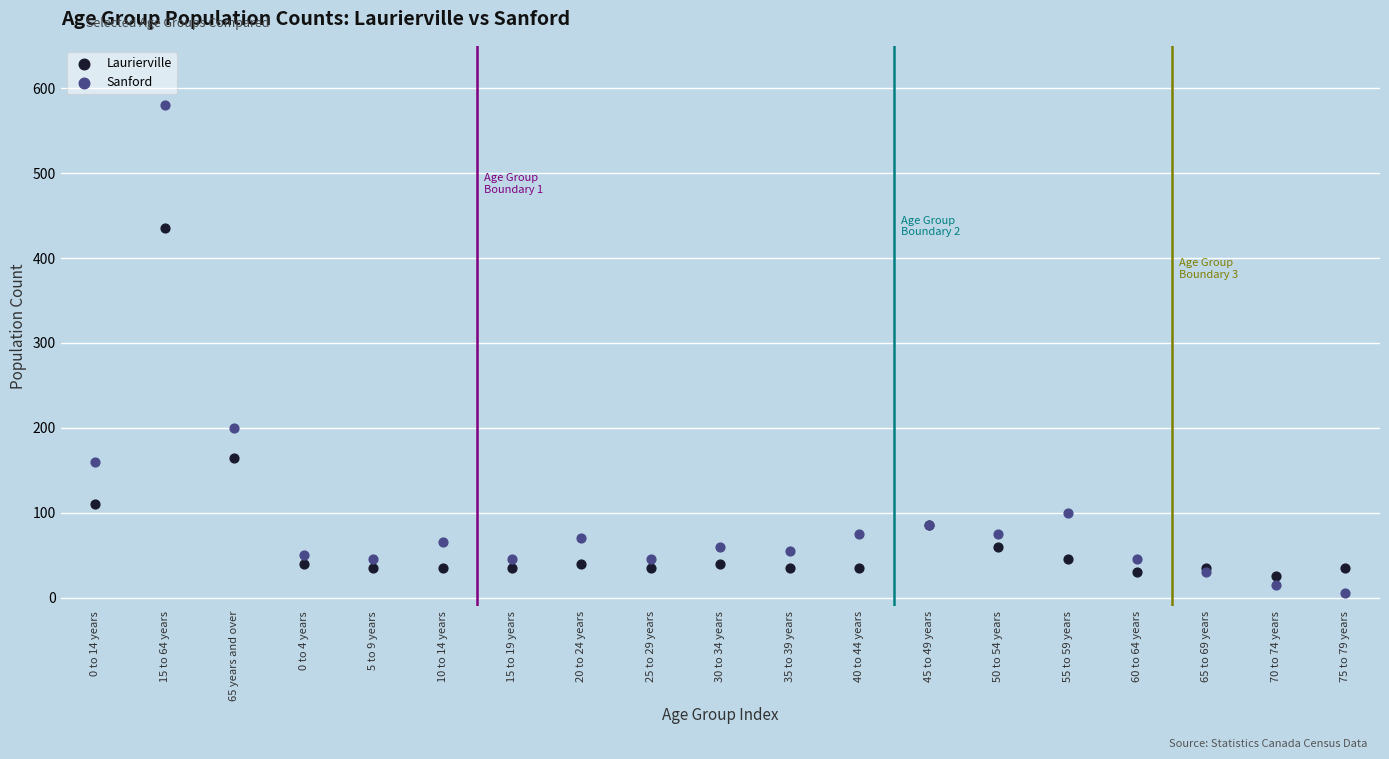

In the Sanford series, what Y value is closest to 292?

200